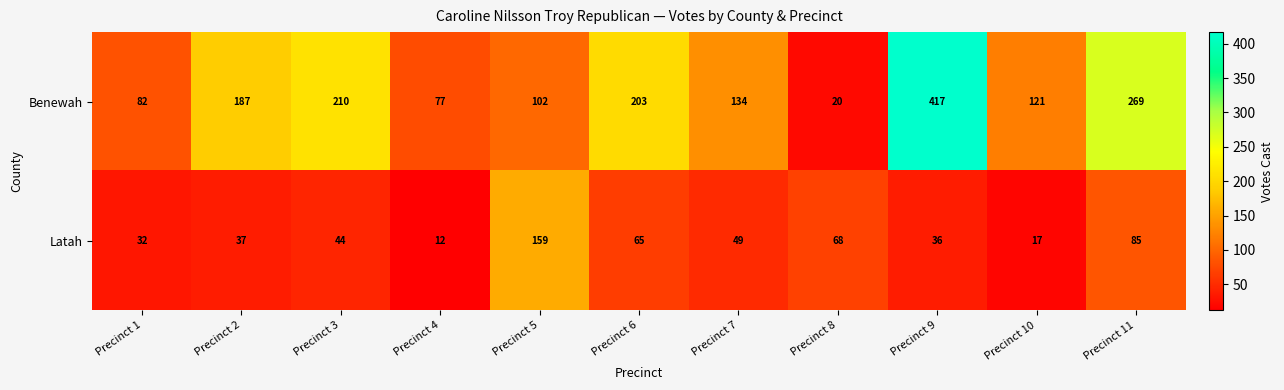

Rank the series by their maximum value, from lowest to highest.

Latah, Benewah